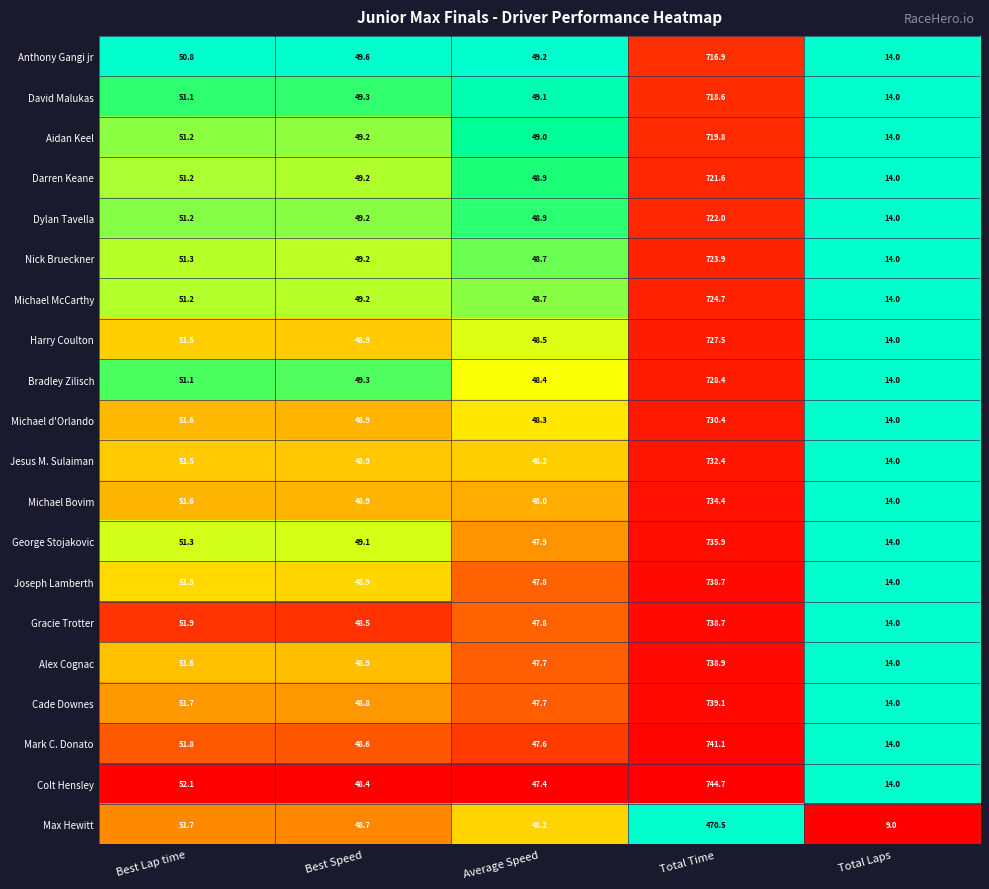

What is the smallest value displayed?

9.0